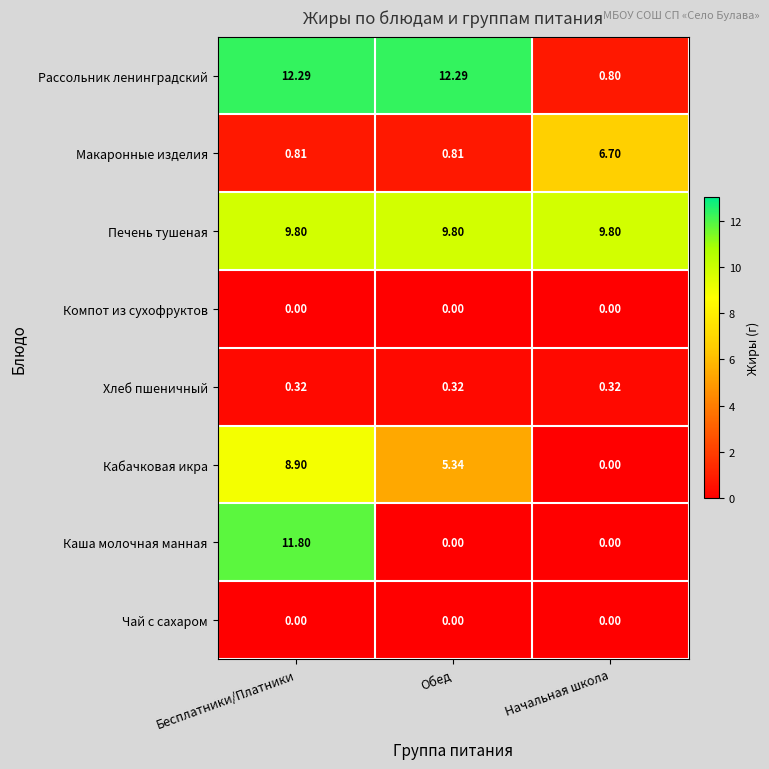

At which label does Макаронные изделия reach its peak?

Начальная школа